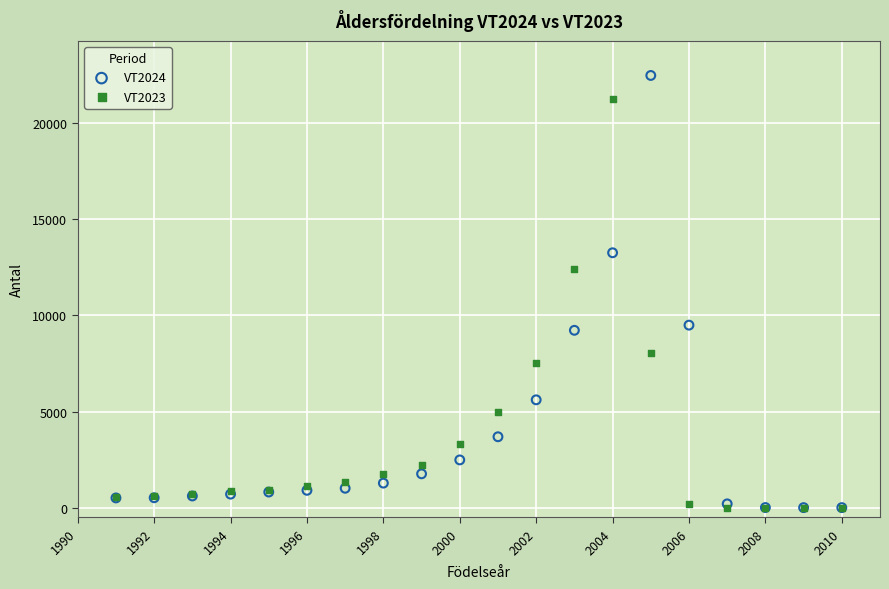

Which series reaches the maximum Y coordinate?

VT2024